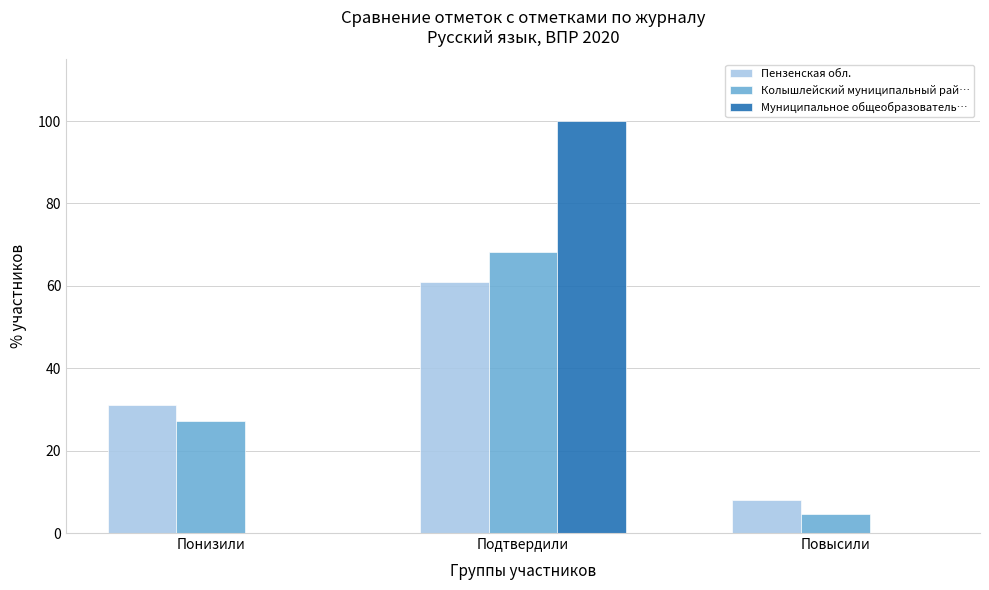

The Колышлейский муниципальный рай… series shows 18.6 at Подтвердили. True or false?

False